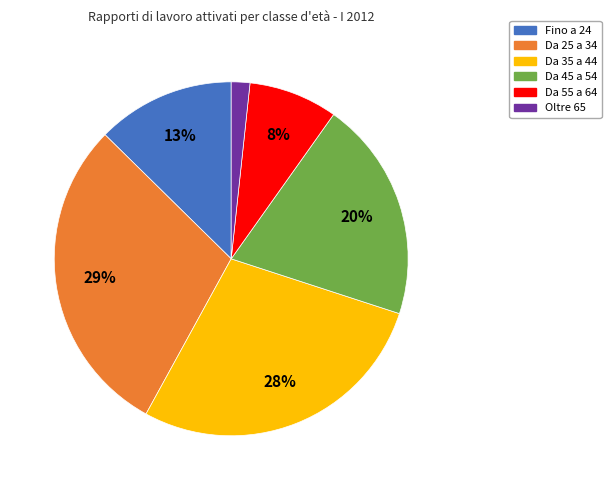

Count the number of slices in the pie.

6